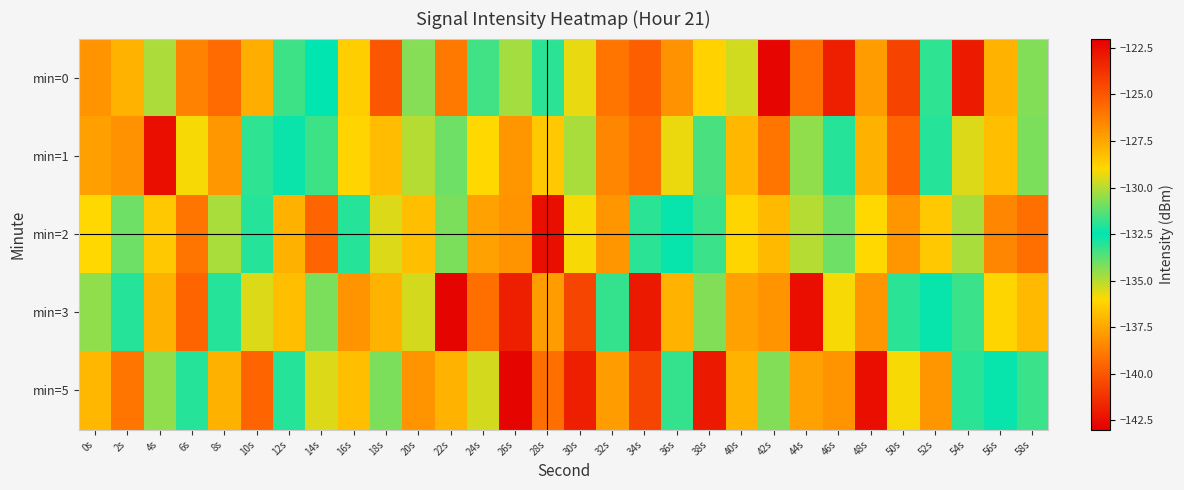

Between 12s and 42s, which series saw the biggest shift?

min=0